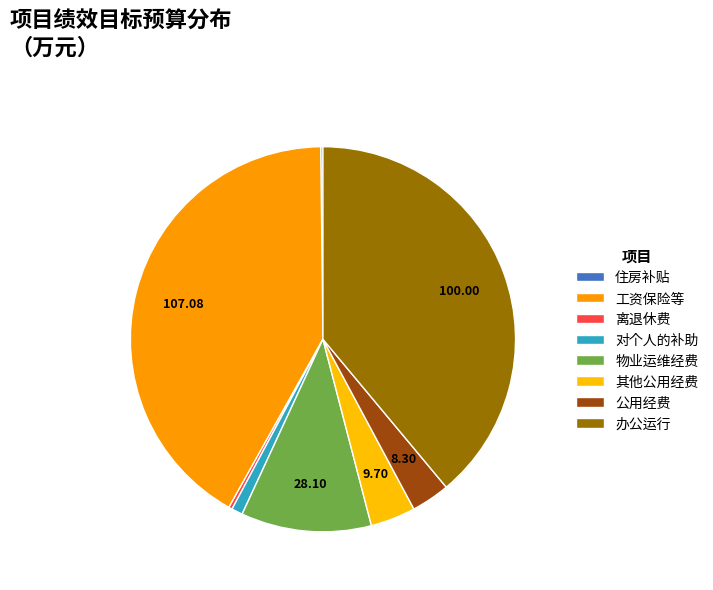

Is there any slice that represents more than half of the pie?

No